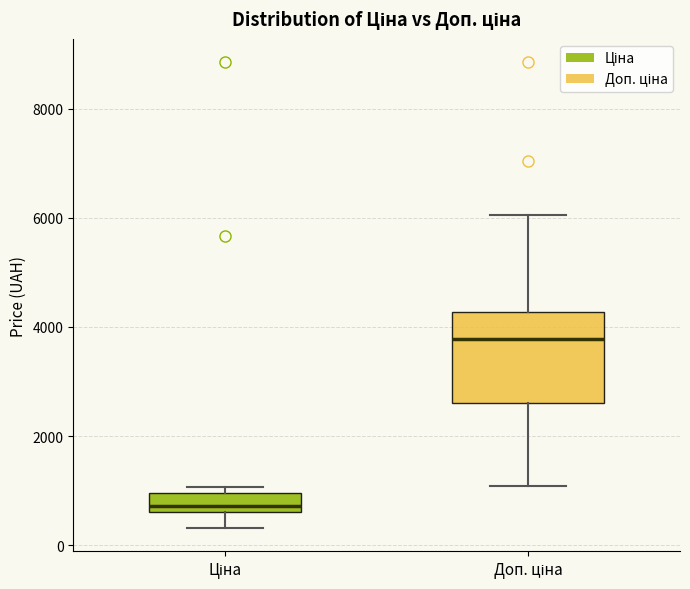

Reading left to right, read every box against the y-axis: the position of its median line, the range the box covers, and the ends of its whiskers. The values are not printed on the chart, so give them approximately, as read against the axis.

Ціна: median 800, box 600 to 1000, whiskers 400 to 1000 (just above the box's upper edge)
Доп. ціна: median 3800, box 2600 to 4200, whiskers 1000 to 6000